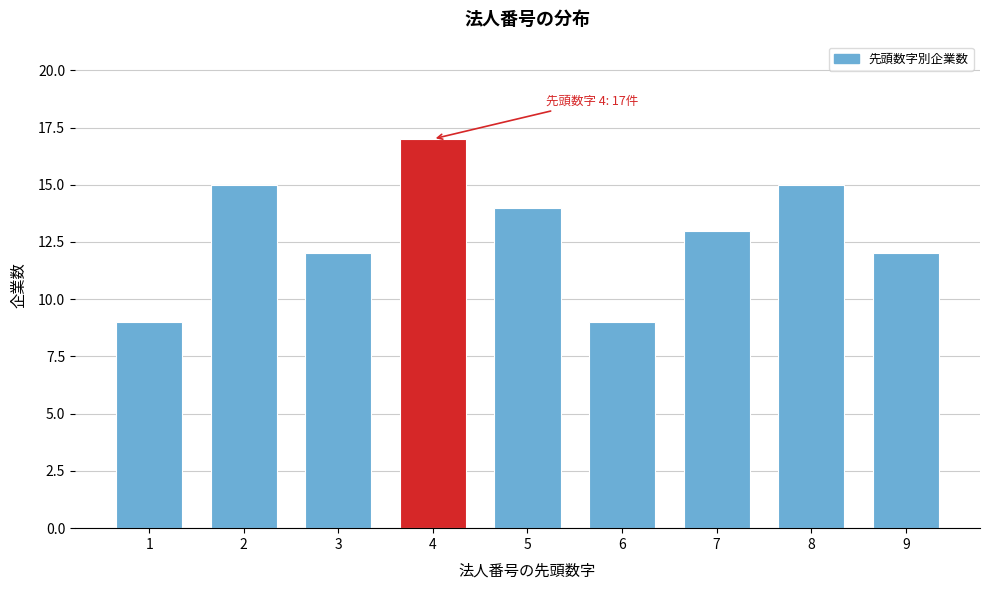

Reading left to right, what are all the values shown in this chart?

9	15	12	17	14	9	13	15	12